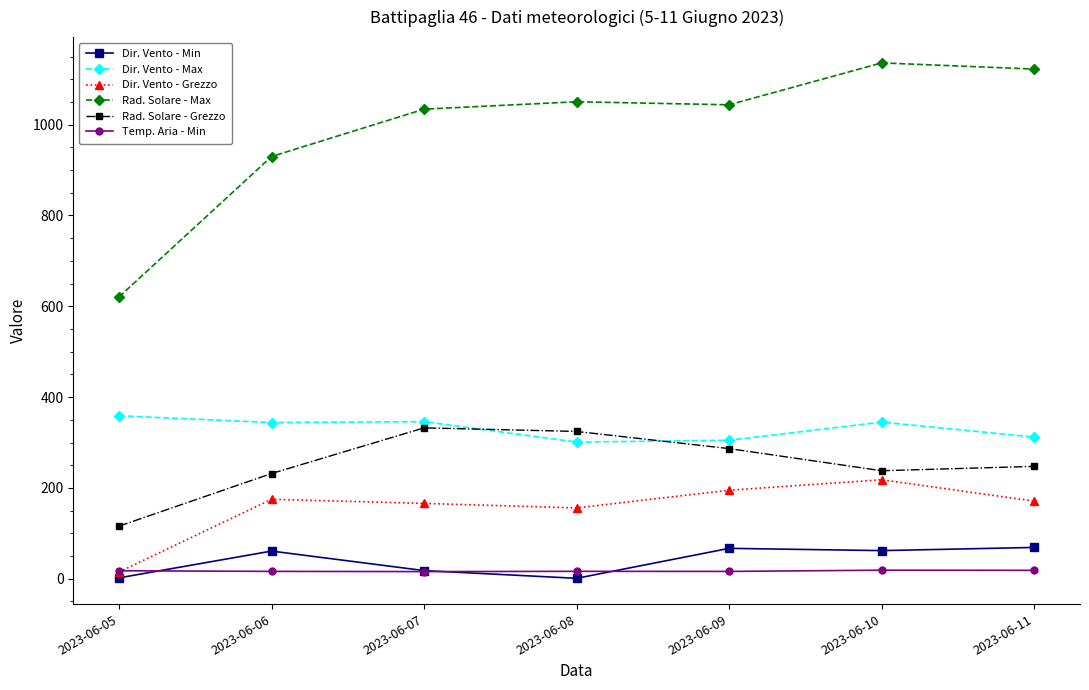

What are all the series names shown in the legend?

Dir. Vento - Min, Dir. Vento - Max, Dir. Vento - Grezzo, Rad. Solare - Max, Rad. Solare - Grezzo, Temp. Aria - Min